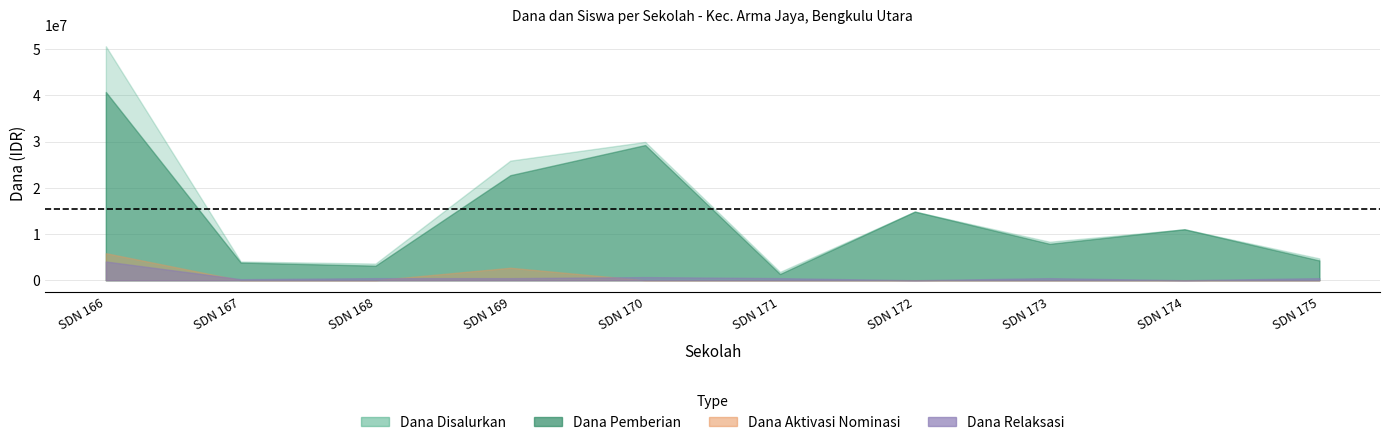

What is the difference between the highest and lowest values at SDN 167?

4050000